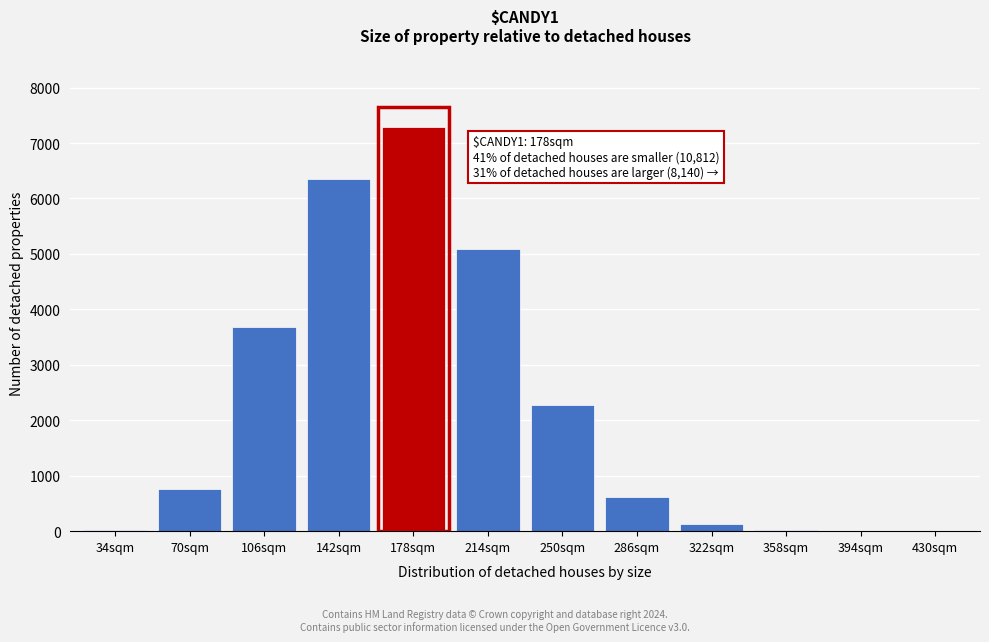

What is the sum of all values?

26237